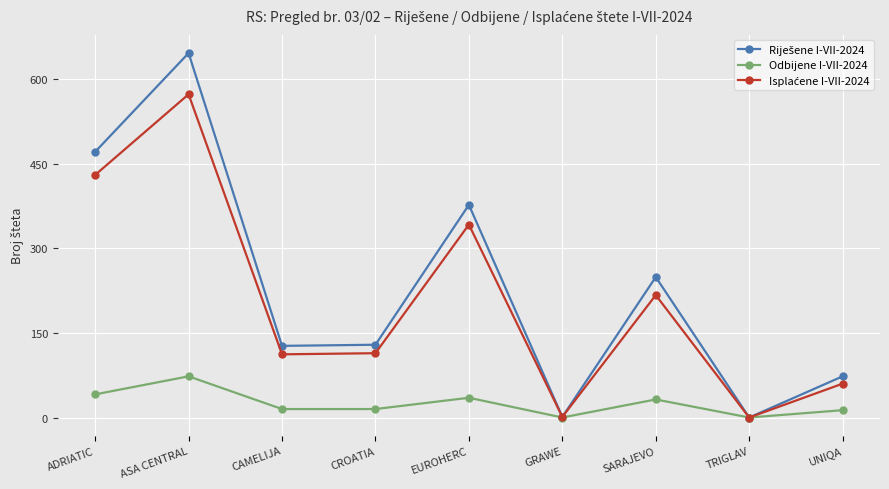

At which category is the sum across all series the highest?

ASA CENTRAL